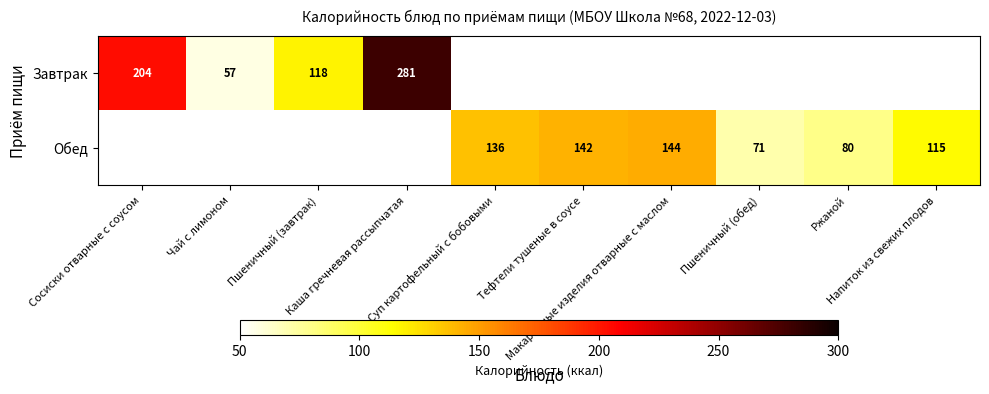

At which category is the sum across all series the highest?

Каша гречневая рассыпчатая